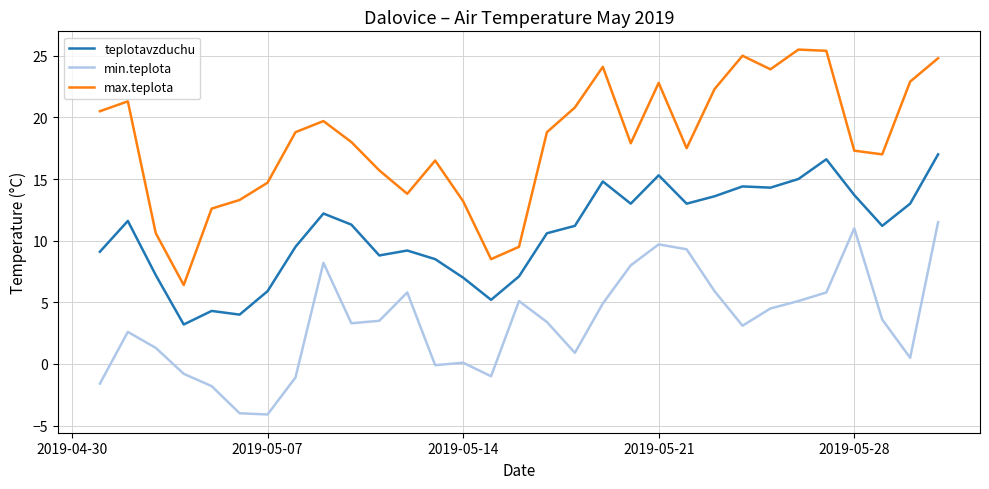

Which series has the largest total across all categories?

max.teplota